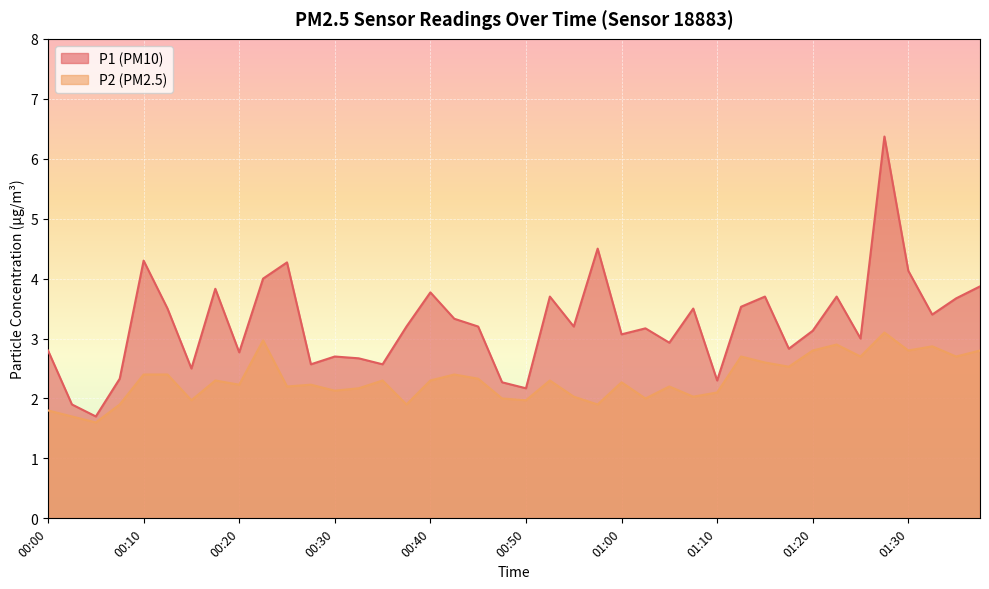

True or false: P1 has more than 0 points higher than both neighbors.

True